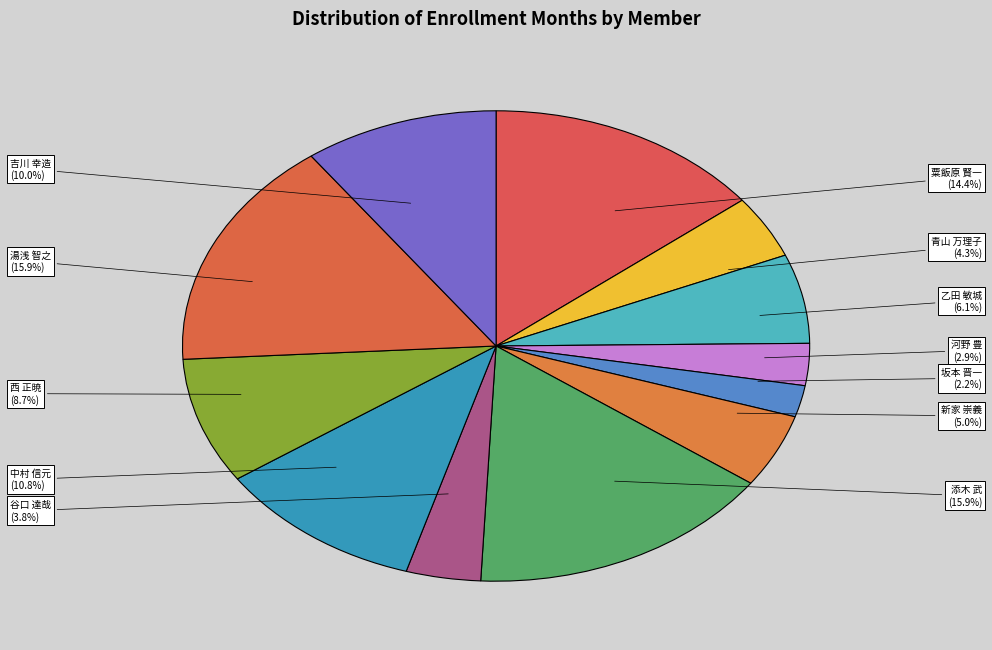

What is the smallest slice in the pie chart?

坂本 晋一